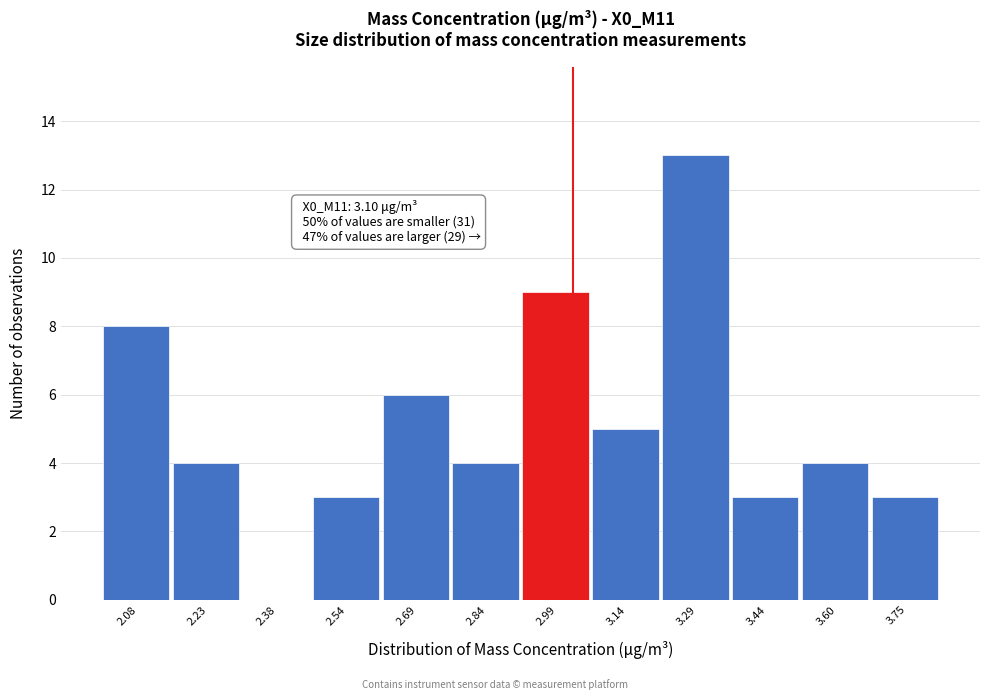

Reading left to right, transcribe all the data shown in this chart.

2.08=8	2.23=4	2.38=0	2.54=3	2.69=6	2.84=4	2.99=9	3.14=5	3.29=13	3.44=3	3.60=4	3.75=3